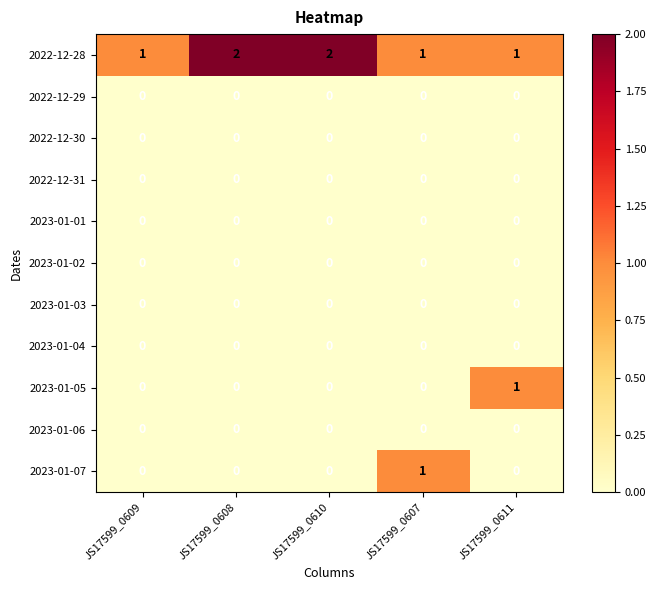

What is the sum of all 2022-12-28 values?

7